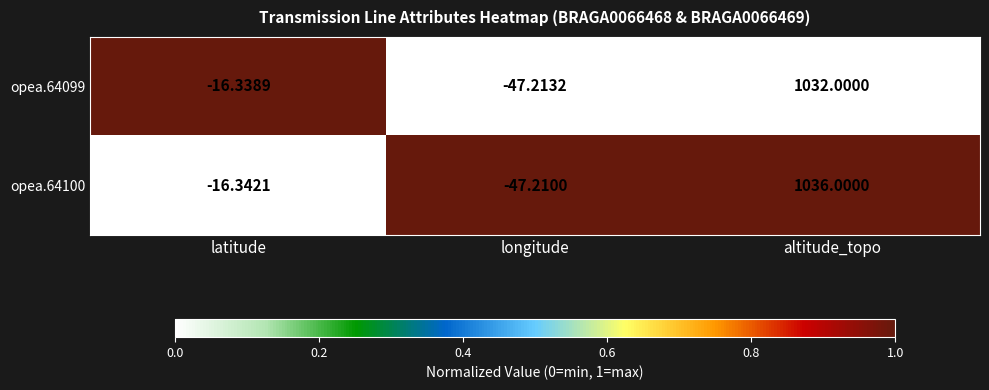

Is the value of opea.64099 at latitude greater than the value of opea.64100 at longitude?

Yes